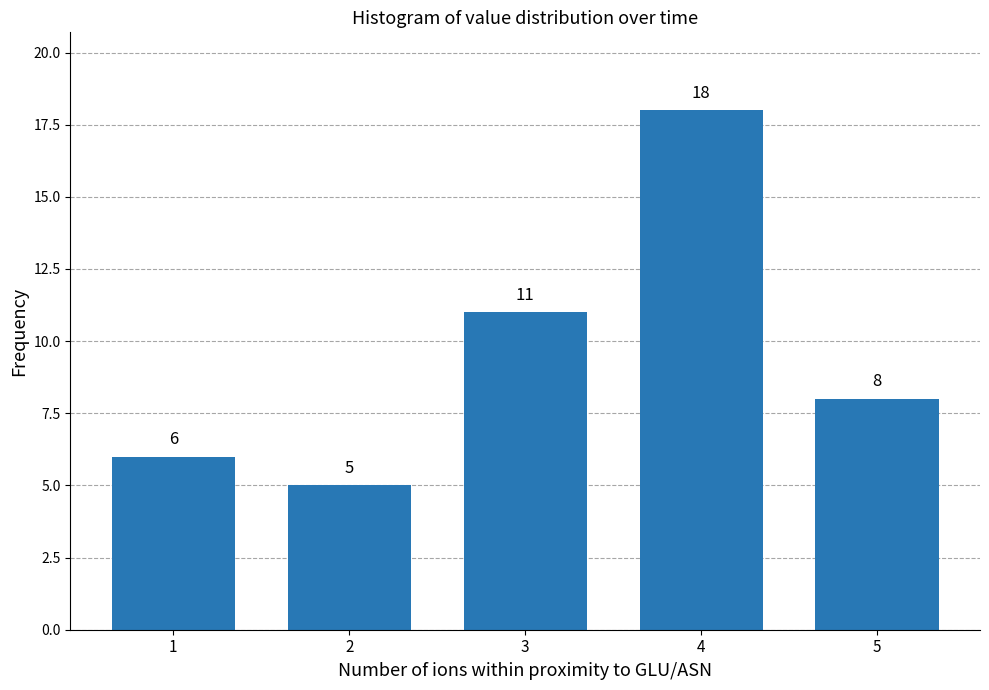

Reading left to right, transcribe all the data shown in this chart.

1=6	2=5	3=11	4=18	5=8